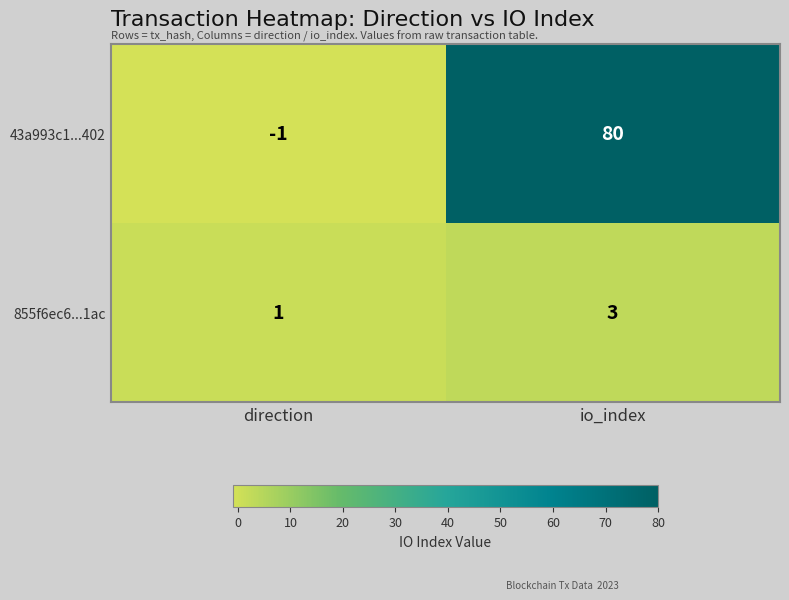

At how many categories does at least one series exceed 42?

1